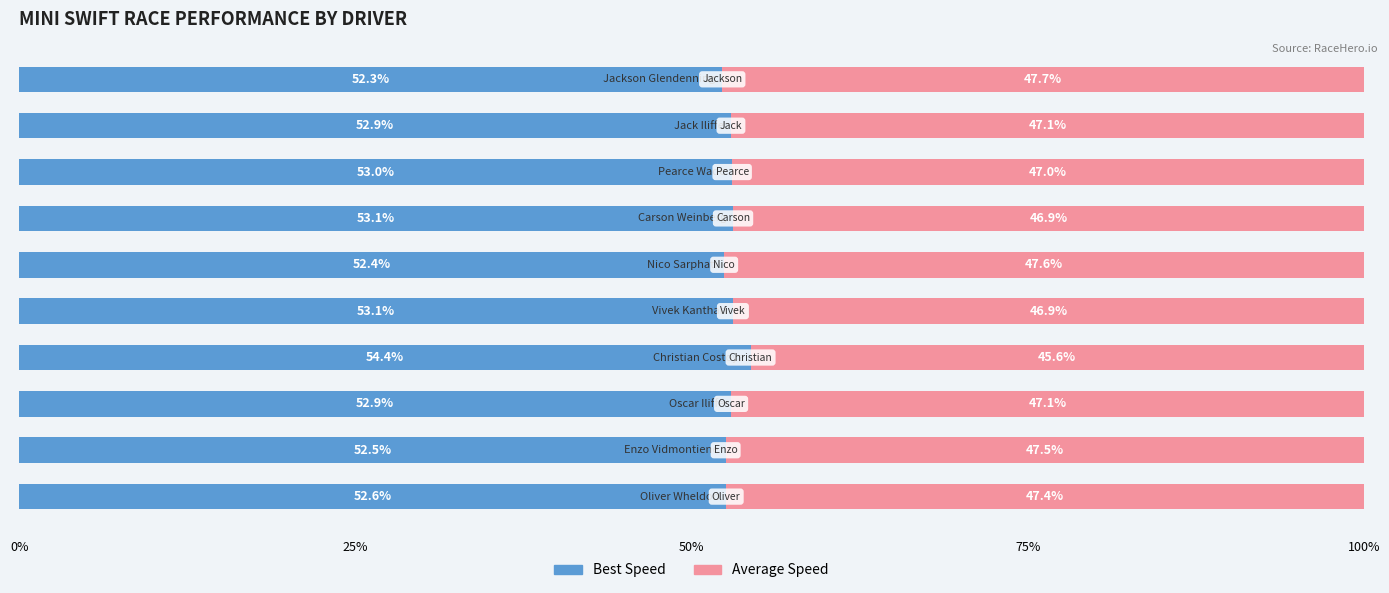

What is the difference between the maximum and minimum values in the Best Speed series?

2.1